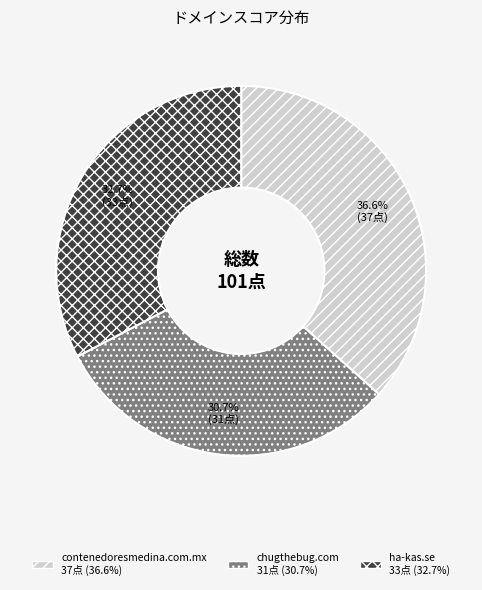

Is there any slice that represents more than half of the pie?

No